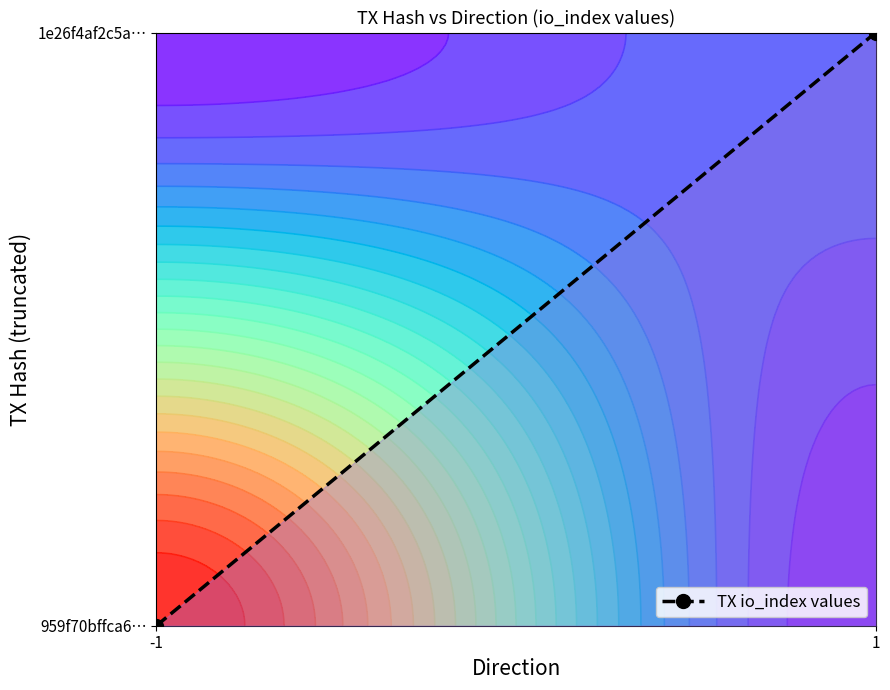

How many series are shown in this chart?

1